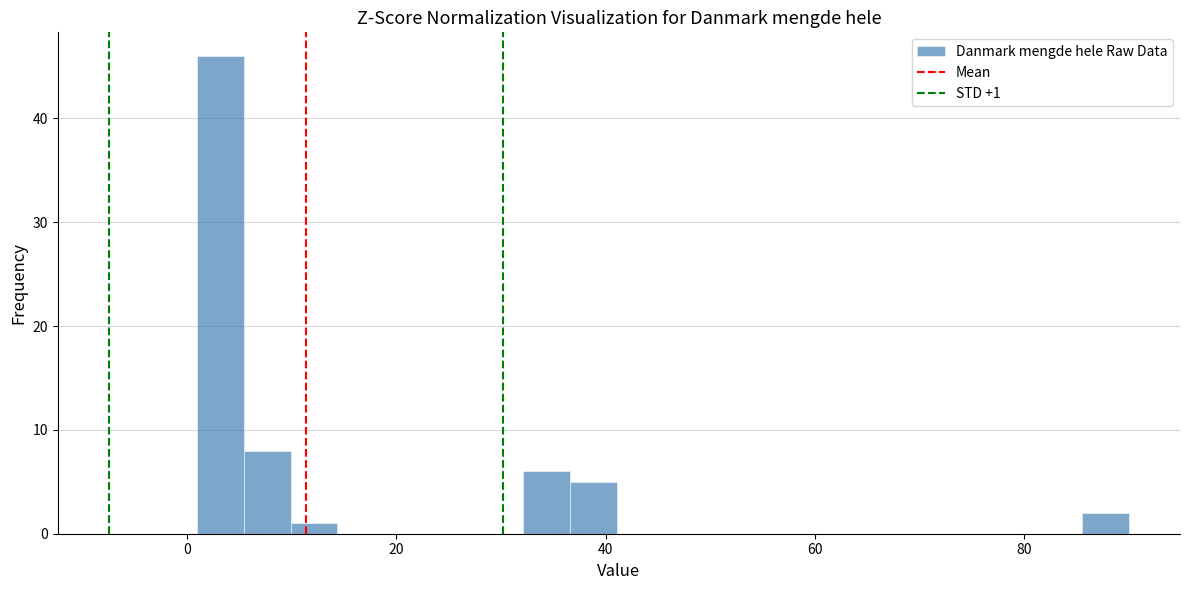

Around what value on the x-axis is the tallest bar? Give the approximate position of its centre, as read against the axis.

4